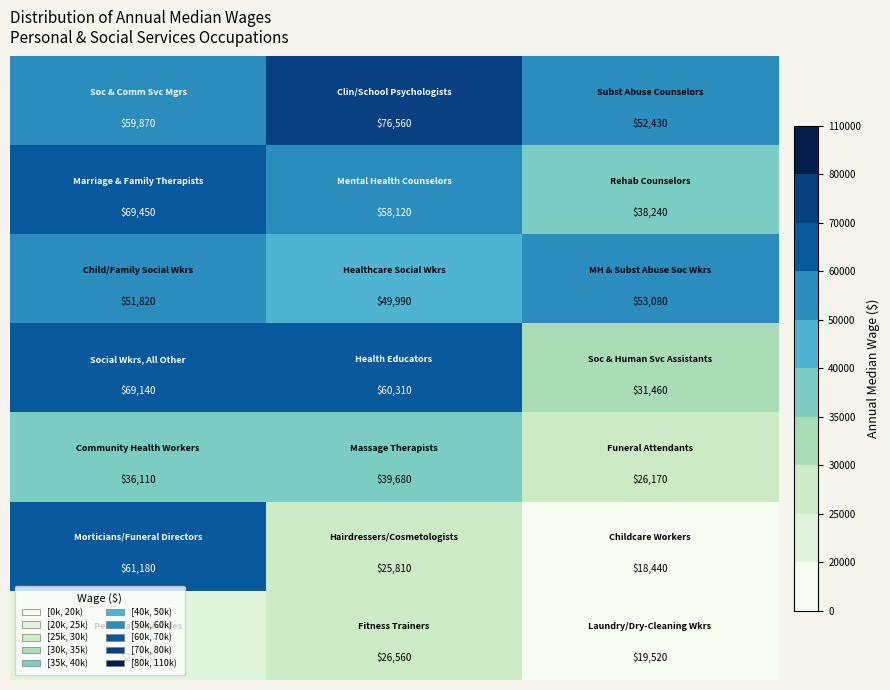

How many data points does each series have?

3